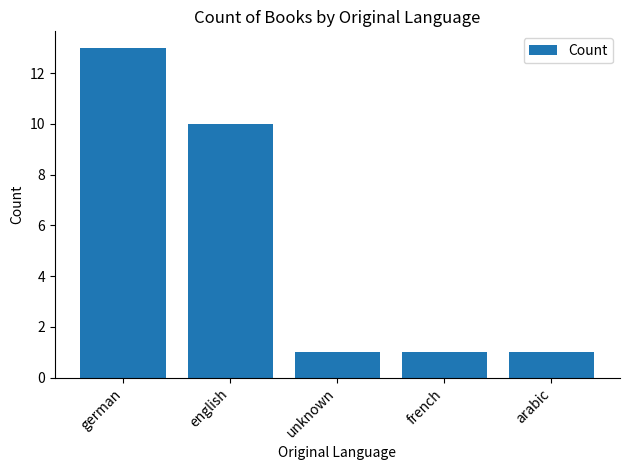

How many values are between 1 and 10?

4